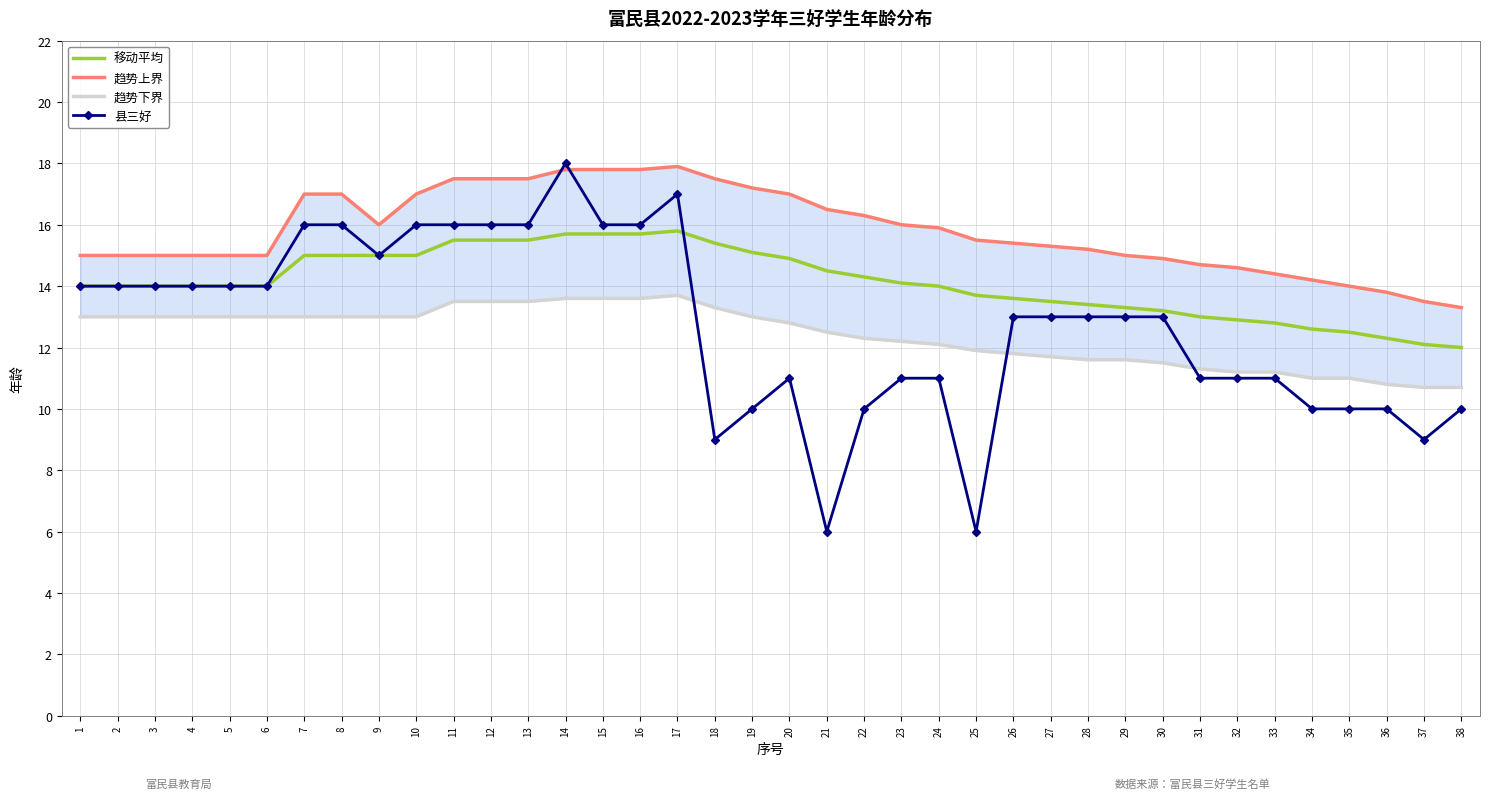

What are all the series names shown in the legend?

移动平均, 趋势上界, 趋势下界, 县三好